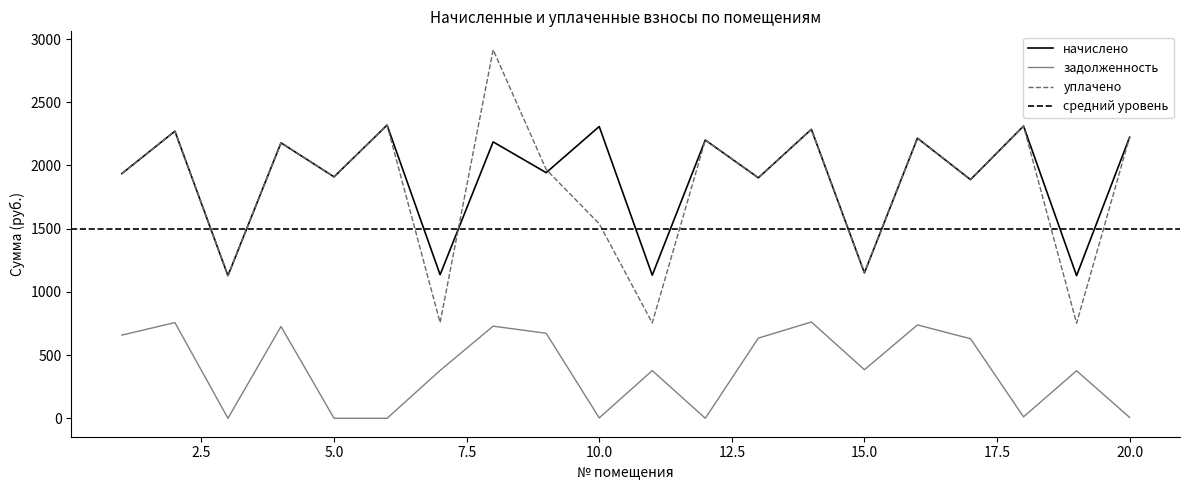

True or false: задолженность and уплачено intersect in this chart.

False